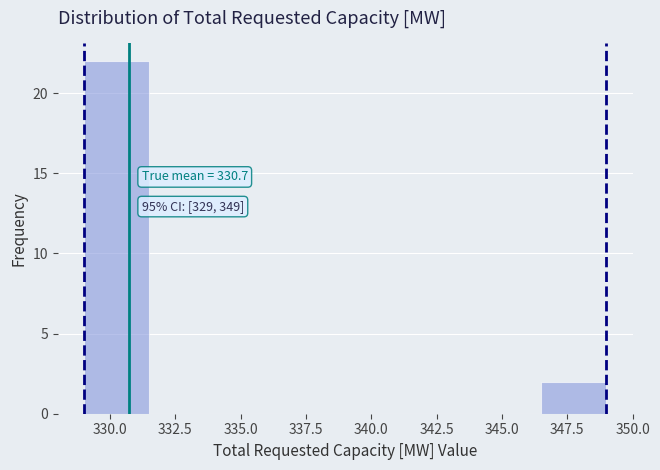

Which range on the x-axis has the tallest bar?

329.0 to 331.5